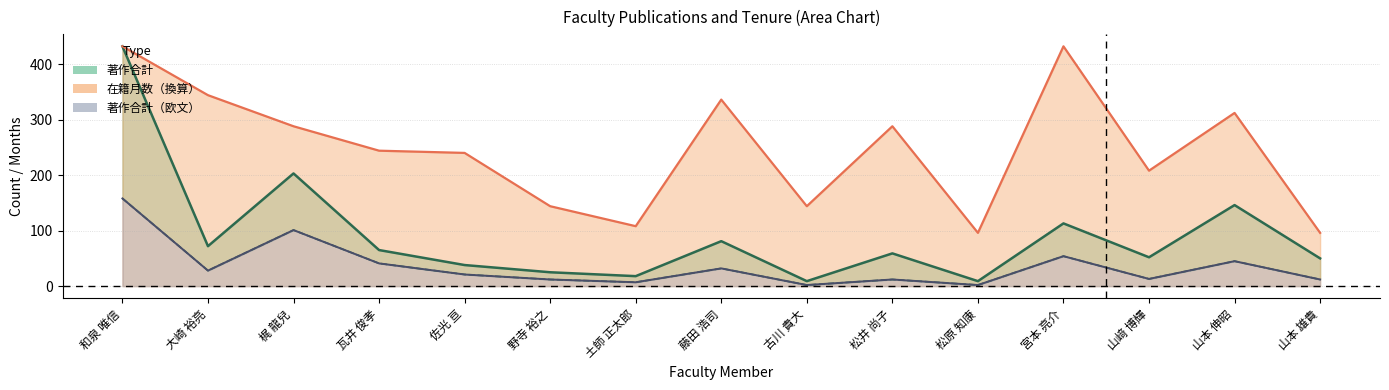

True or false: 在籍月数 and 著作合計(欧文) cross at least once.

False